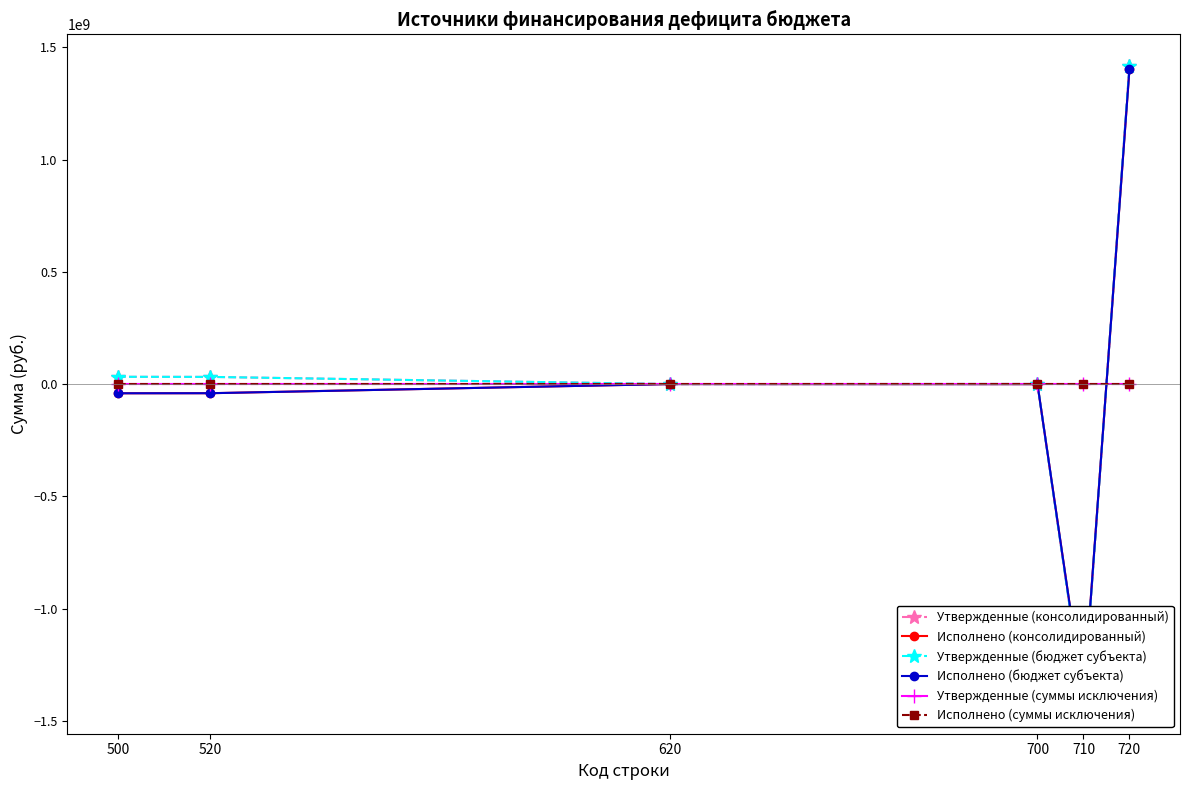

What is the maximum value shown in the chart?

1416033687.5